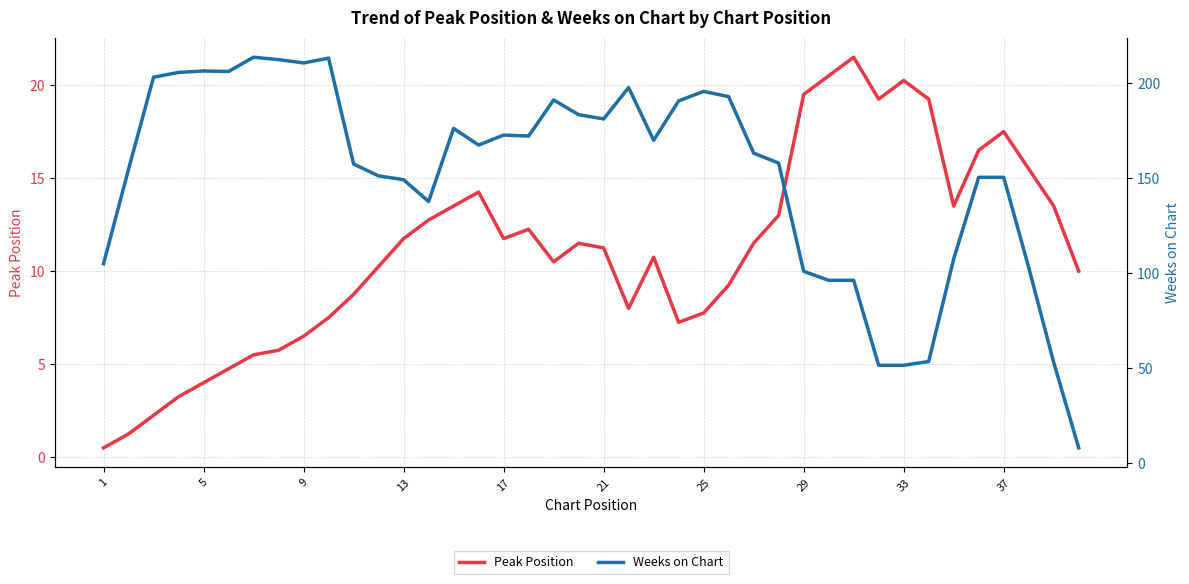

At which label does Peak Position first exceed 11?

13